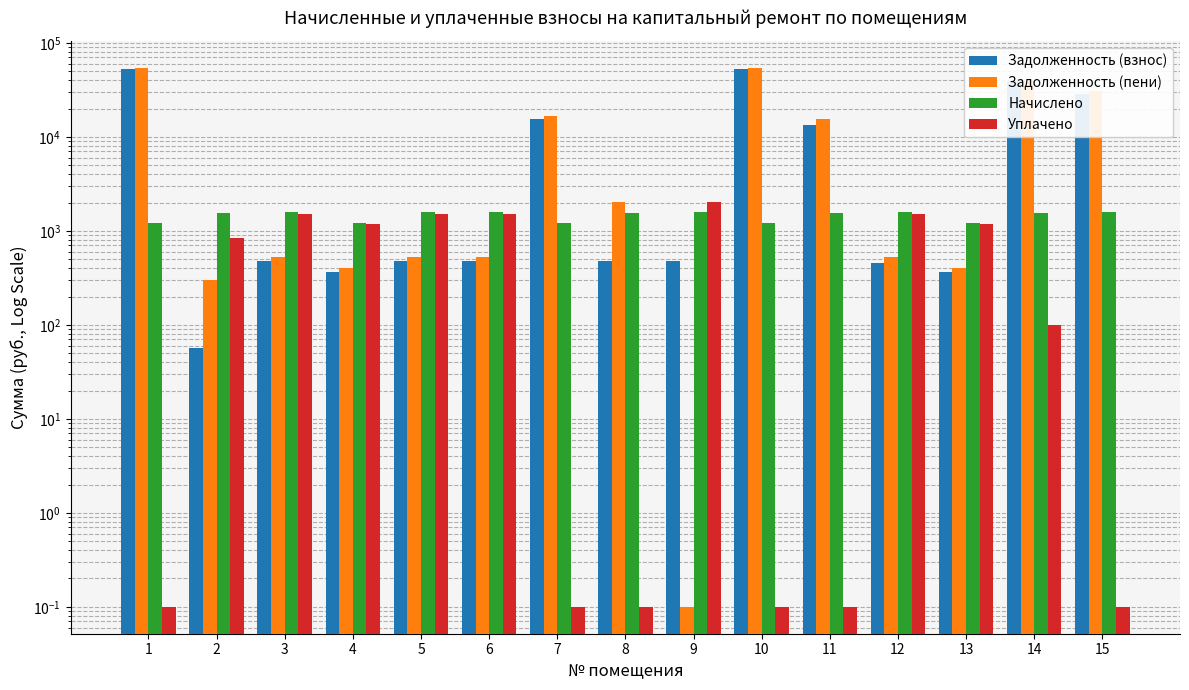

At how many categories does at least one series exceed 11031?

6